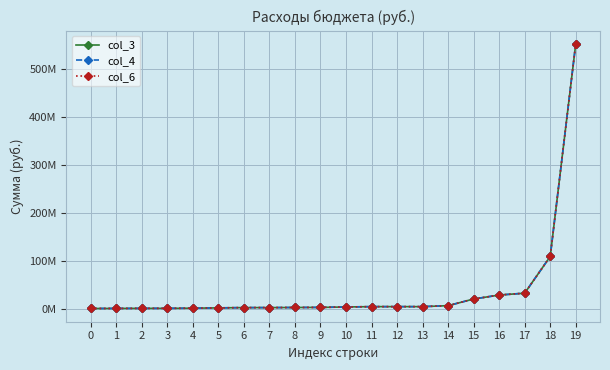

What is the lowest value of the col_4 series?

140000.0